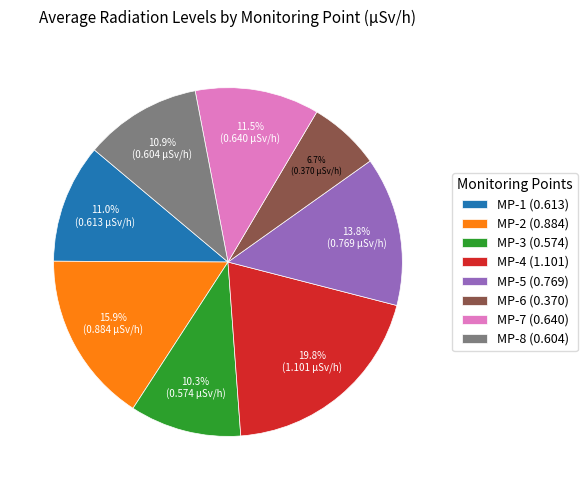

To the nearest percent, what is the difference between the MP-4 and MP-7 slice percentages?

8%